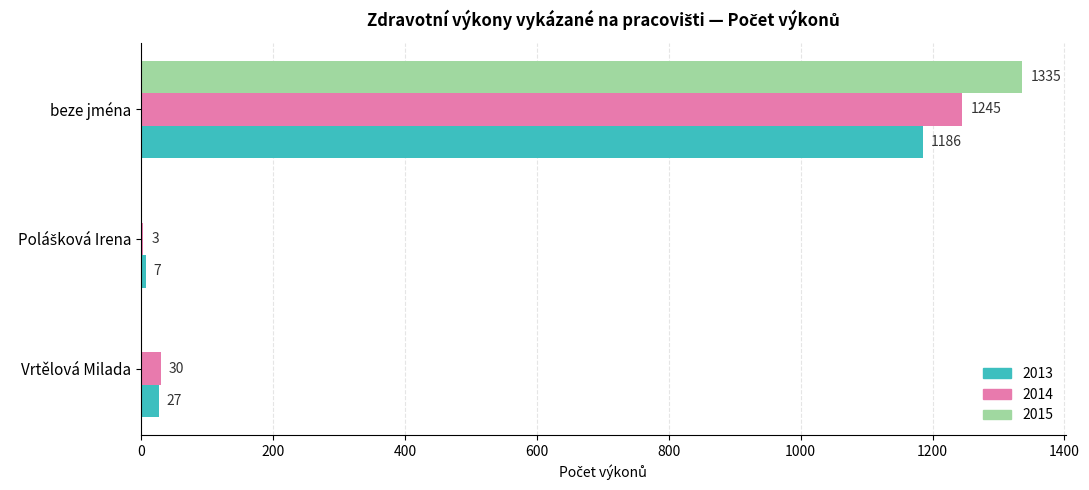

At which category is the sum across all series the highest?

beze jména